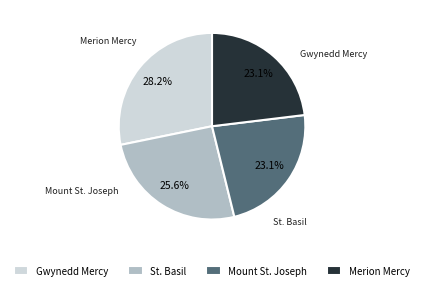

Which slice is the largest?

Gwynedd Mercy